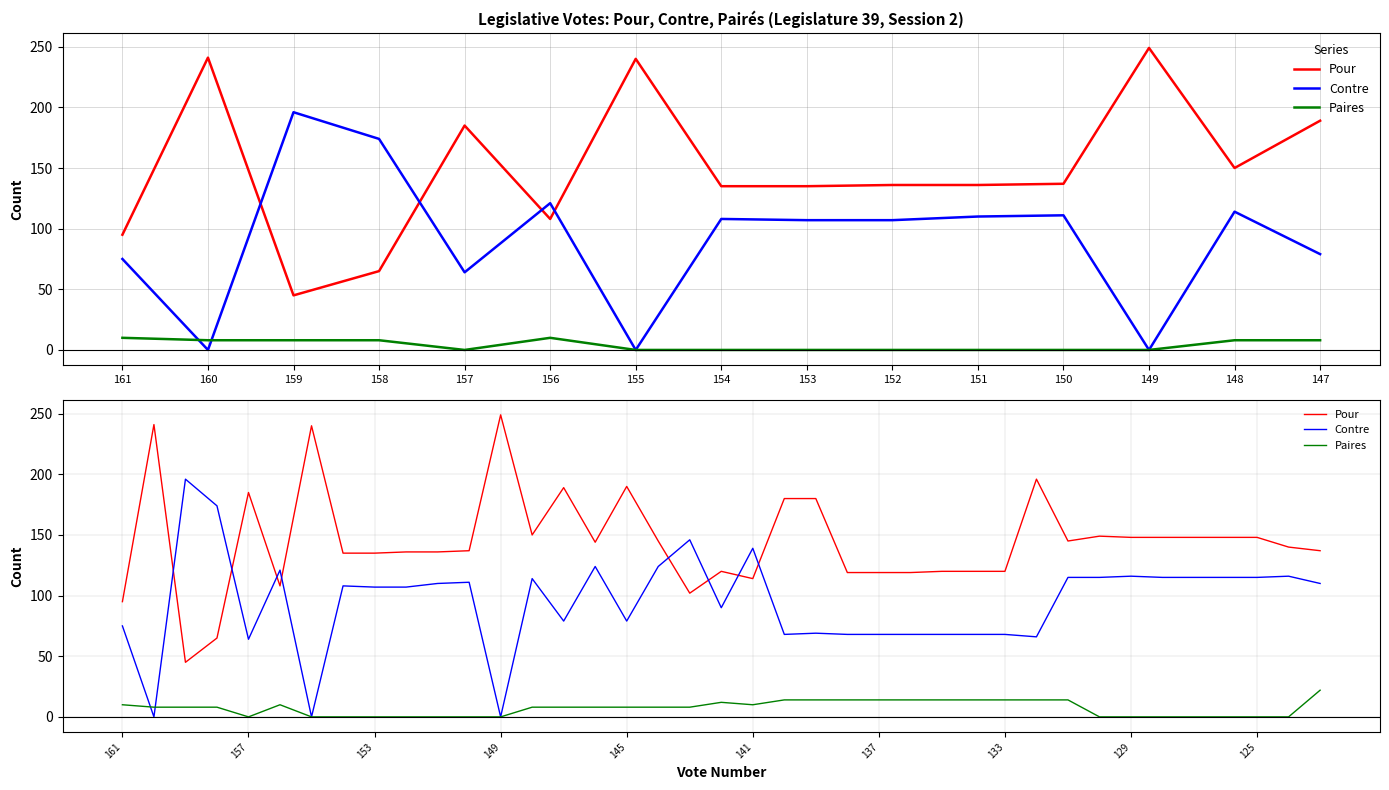

Does the chart display data point markers on the line(s)?

No